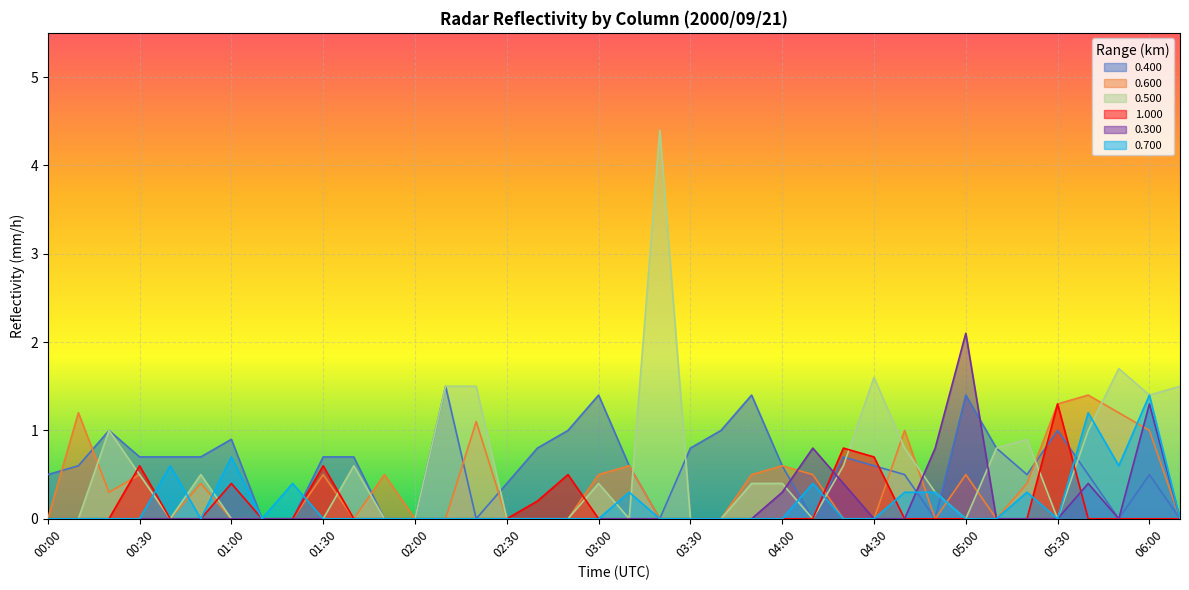

How many values in 0.500 are above zero?

20